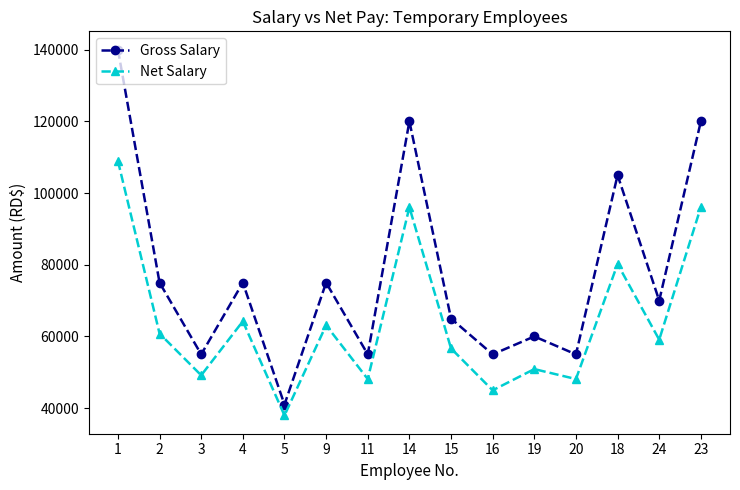

What is the approximate value of Net Salary at 16?

44976.3